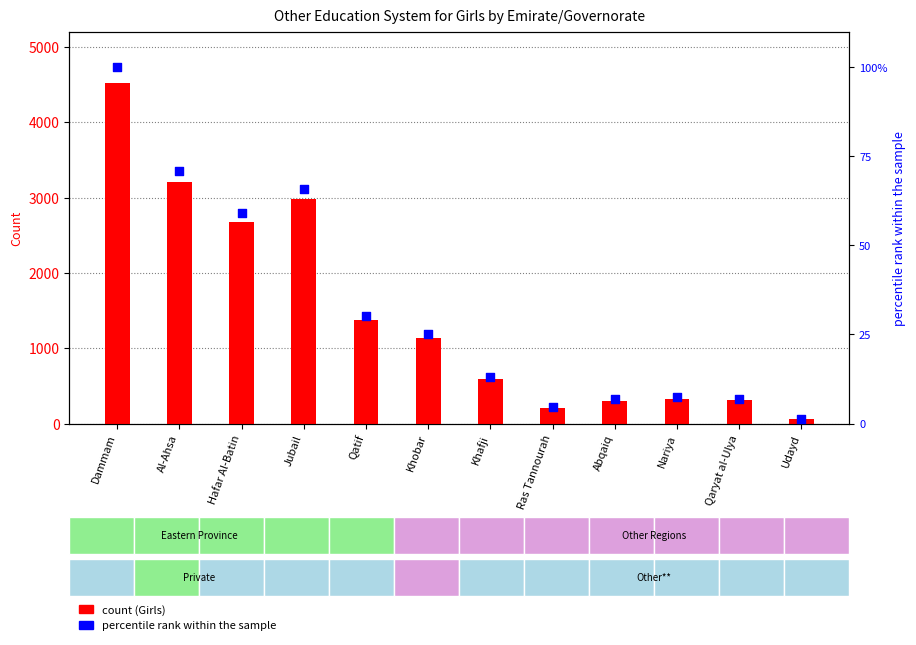

Which series has the largest Y range (max minus min)?

Girls (Other)